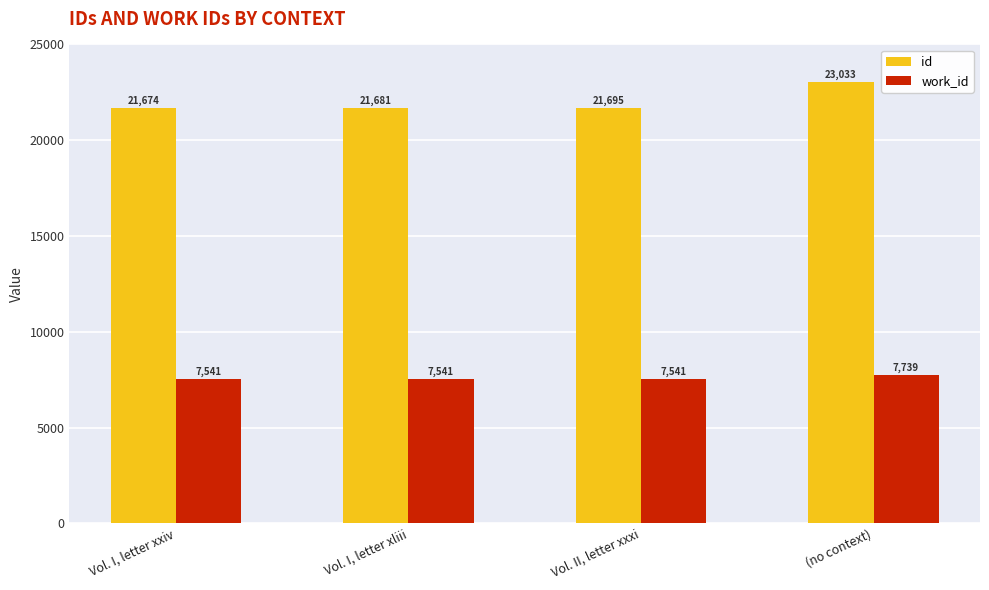

Rank the series at Vol. I, letter xxiv from lowest to highest value.

work_id, id